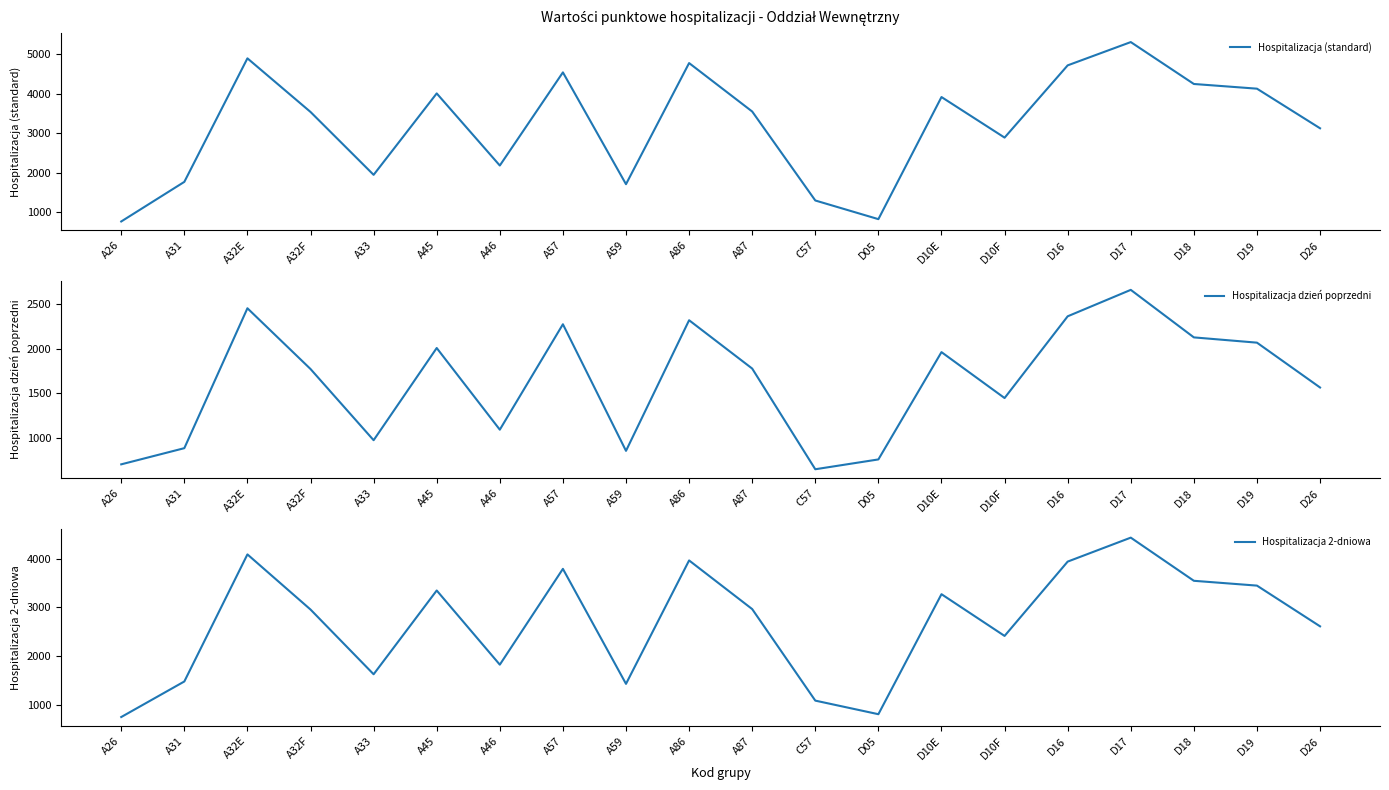

Is it true that Hospitalizacja dzień poprzedni equals 705 at A26?

True